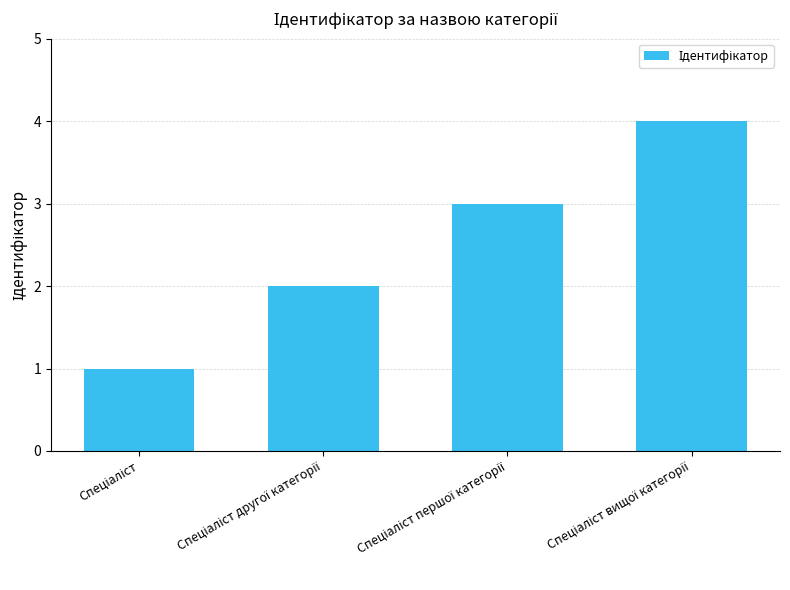

What is the difference between the maximum and minimum values?

3